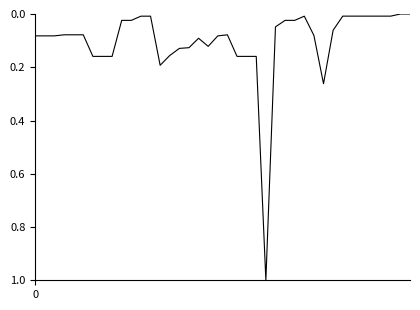

What is the maximum value shown in the chart?

1.0